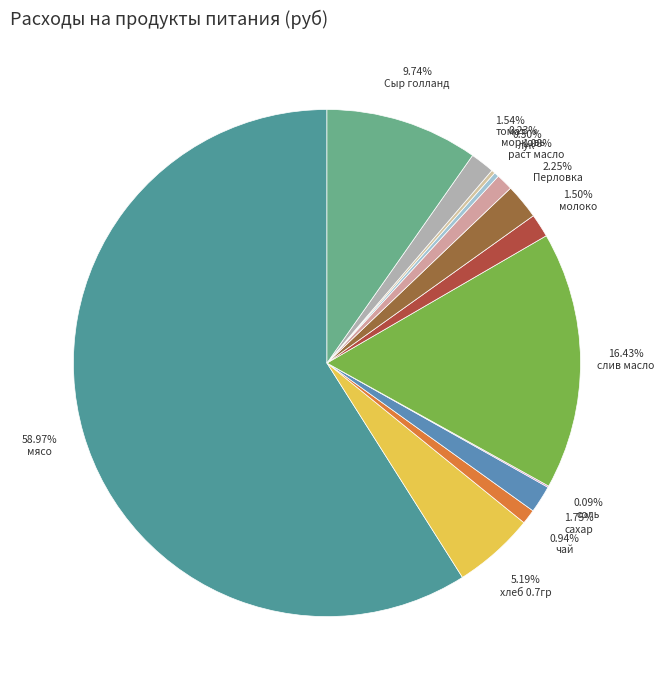

How many segments does this pie chart have?

13